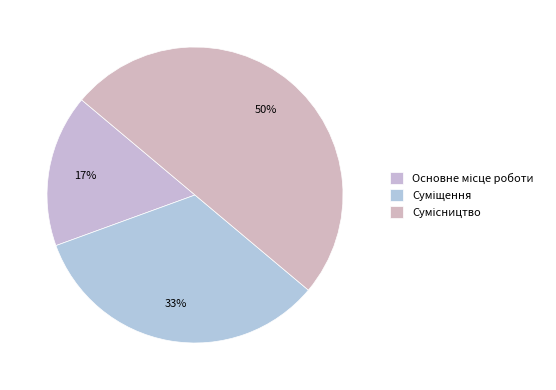

The Сумісництво slice represents 40% of the pie. True or false?

False